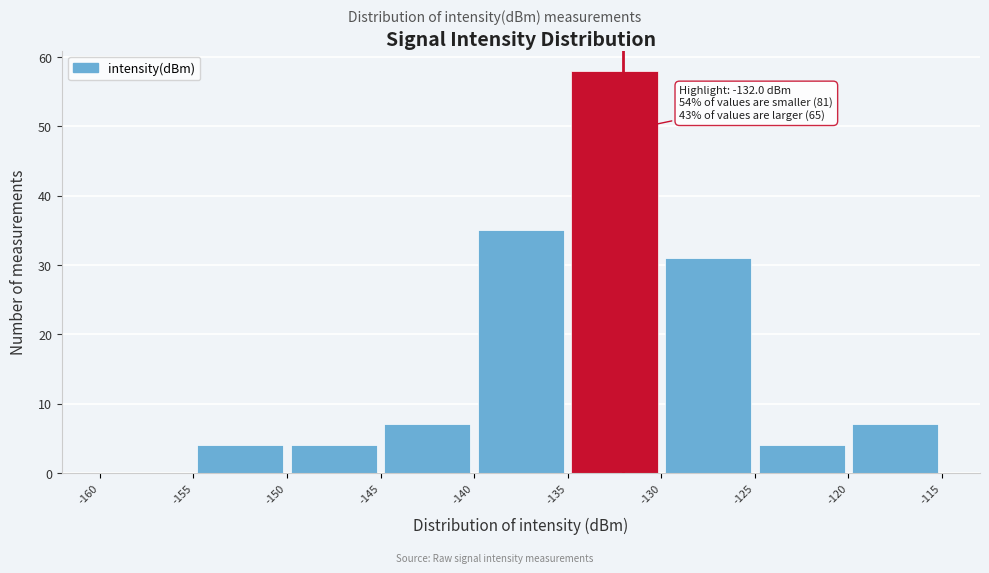

Over which range of the x-axis is the bar tallest?

-135 to -130